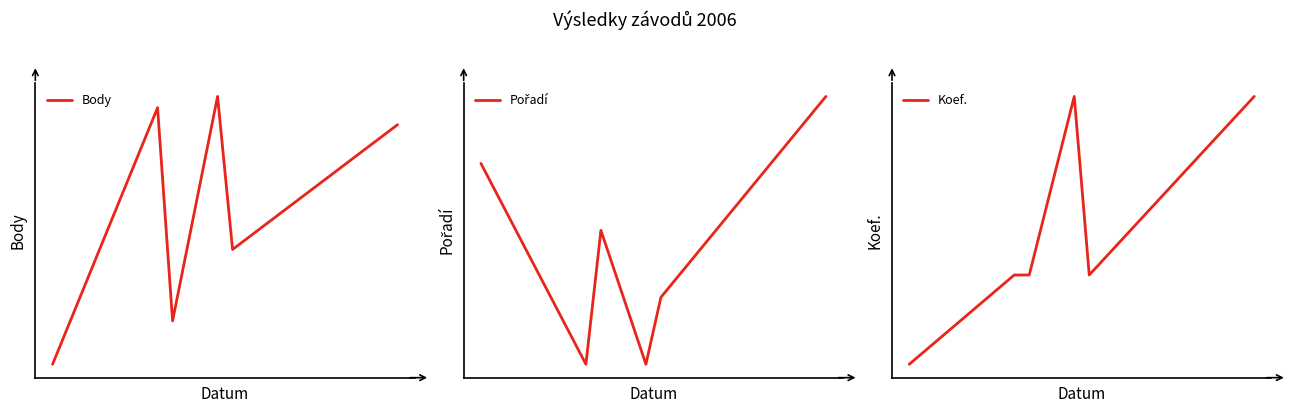

What are all the series names shown in the legend?

Body, Pořadí, Koef.